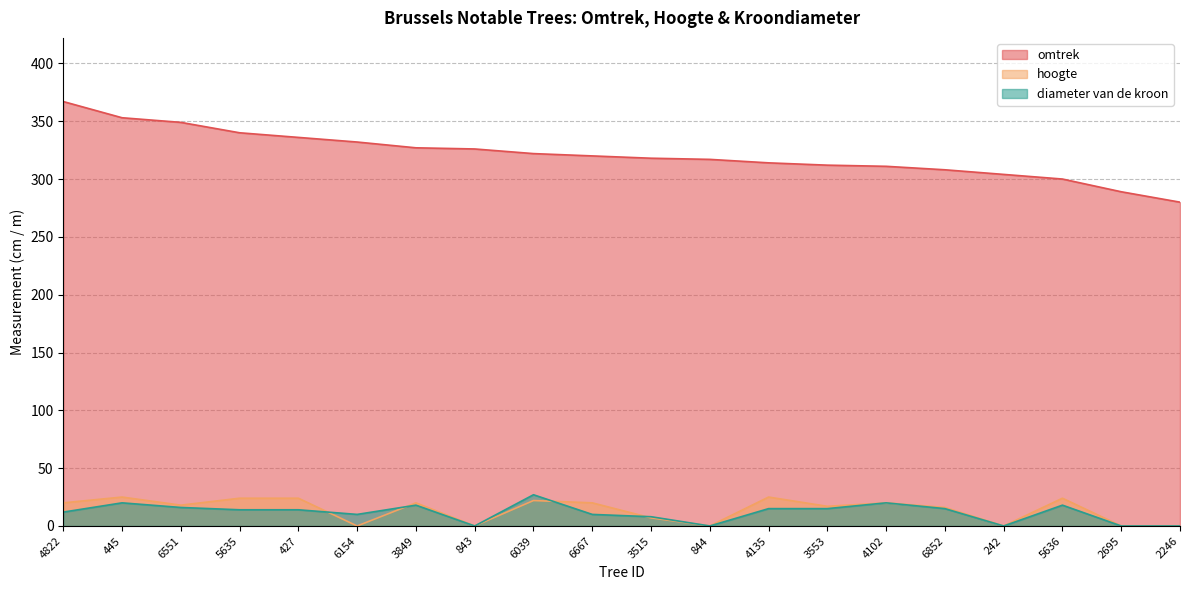

Reading left to right, extract all data points from this chart.

omtrek: 4822=367	445=353	6551=349	5635=340	427=336	6154=332	3849=327	843=326	6039=322	6667=320	3515=318	844=317	4135=314	3553=312	4102=311	6852=308	242=304	5636=300	2695=289	2246=280
hoogte: 4822=20	445=25	6551=18	5635=24	427=24	6154=0	3849=20	843=0	6039=22	6667=20	3515=7	844=0	4135=25	3553=17	4102=20	6852=16	242=0	5636=24	2695=0	2246=0
diameter van de kroon: 4822=12	445=20	6551=16	5635=14	427=14	6154=10	3849=18	843=0	6039=27	6667=10	3515=8	844=0	4135=15	3553=15	4102=20	6852=15	242=0	5636=18	2695=0	2246=0